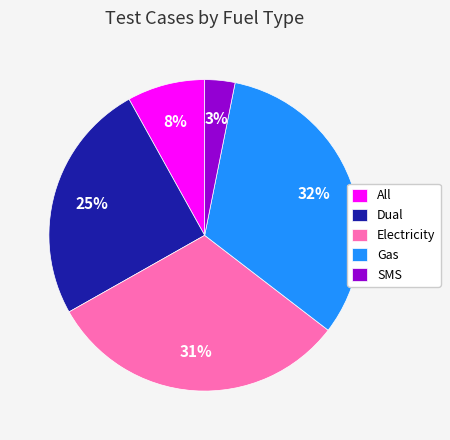

Combined, do Gas and All account for over 50%?

No